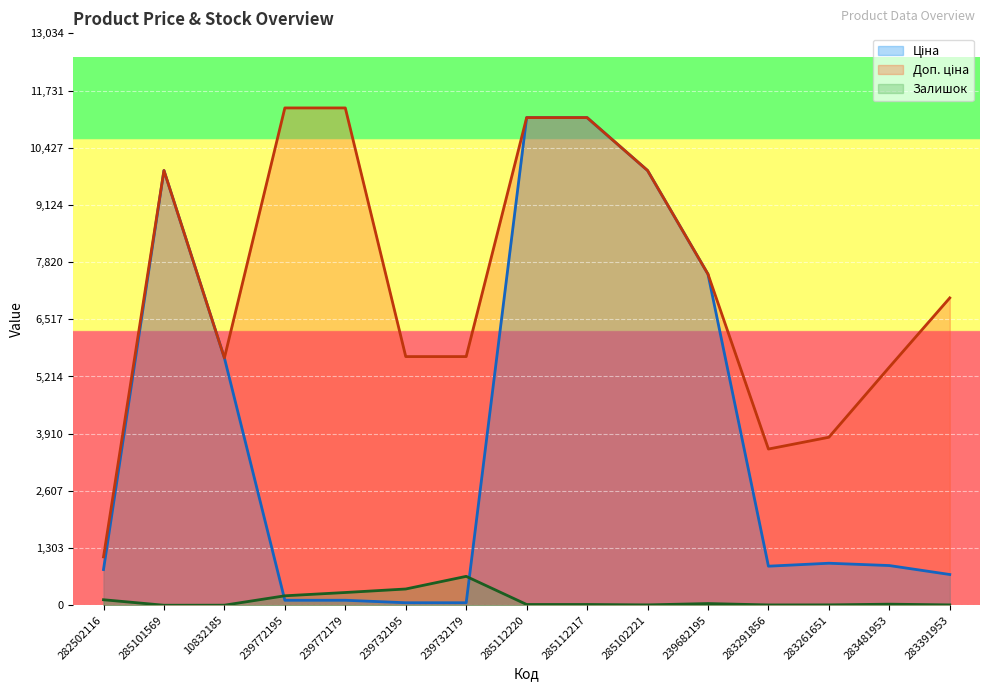

Where is the first local minimum for Залишок?

285101569